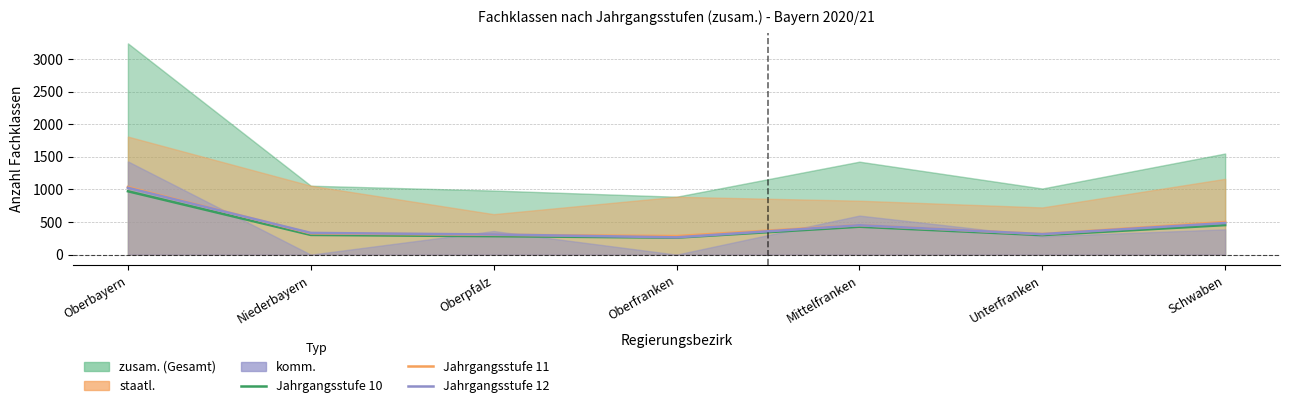

Where is Jahrgangsstufe 10 nearest to the value 616?

Schwaben